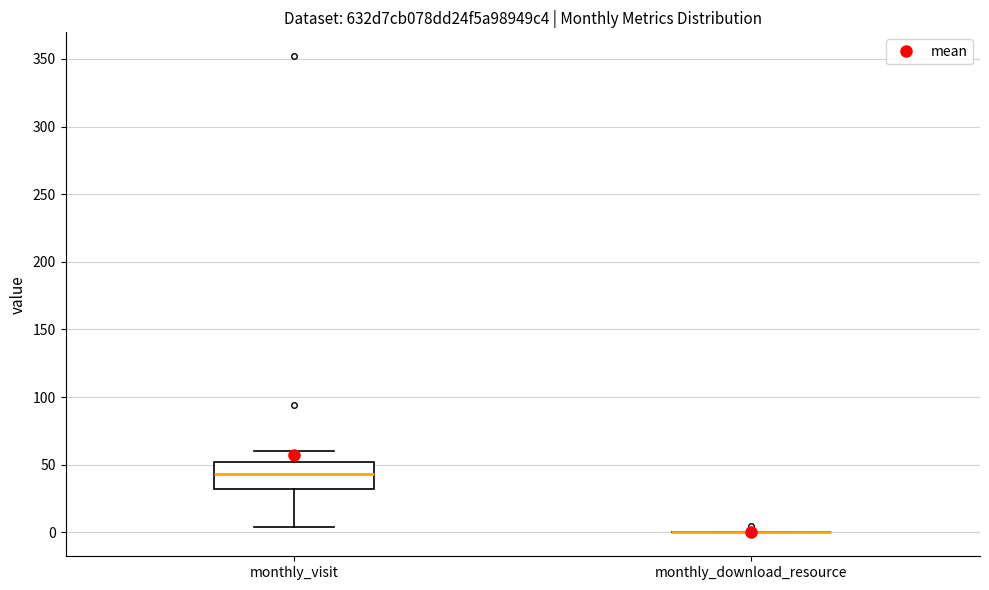

Reading left to right, read every box against the y-axis: the position of its median line, the range the box covers, and the ends of its whiskers. The values are not printed on the chart, so give them approximately, as read against the axis.

monthly_visit: median 45, box 30 to 50, whiskers 5 to 60
monthly_download_resource: box collapsed to a line at 0, whiskers 0 to 0